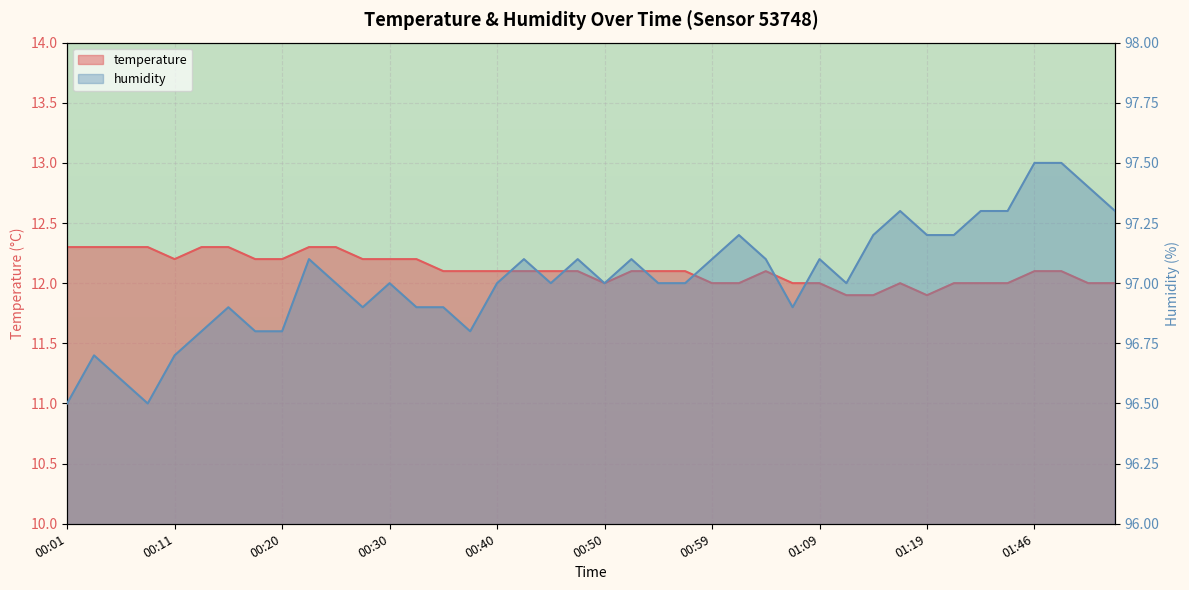

Reading left to right, list all the values displayed in this chart.

temperature: 12.3	12.3	12.3	12.3	12.2	12.3	12.3	12.2	12.2	12.3	12.3	12.2	12.2	12.2	12.1	12.1	12.1	12.1	12.1	12.1	12.0	12.1	12.1	12.1	12.0	12.0	12.1	12.0	12.0	11.9	11.9	12.0	11.9	12.0	12.0	12.0	12.1	12.1	12.0	12.0
humidity: 96.5	96.7	96.6	96.5	96.7	96.8	96.9	96.8	96.8	97.1	97.0	96.9	97.0	96.9	96.9	96.8	97.0	97.1	97.0	97.1	97.0	97.1	97.0	97.0	97.1	97.2	97.1	96.9	97.1	97.0	97.2	97.3	97.2	97.2	97.3	97.3	97.5	97.5	97.4	97.3